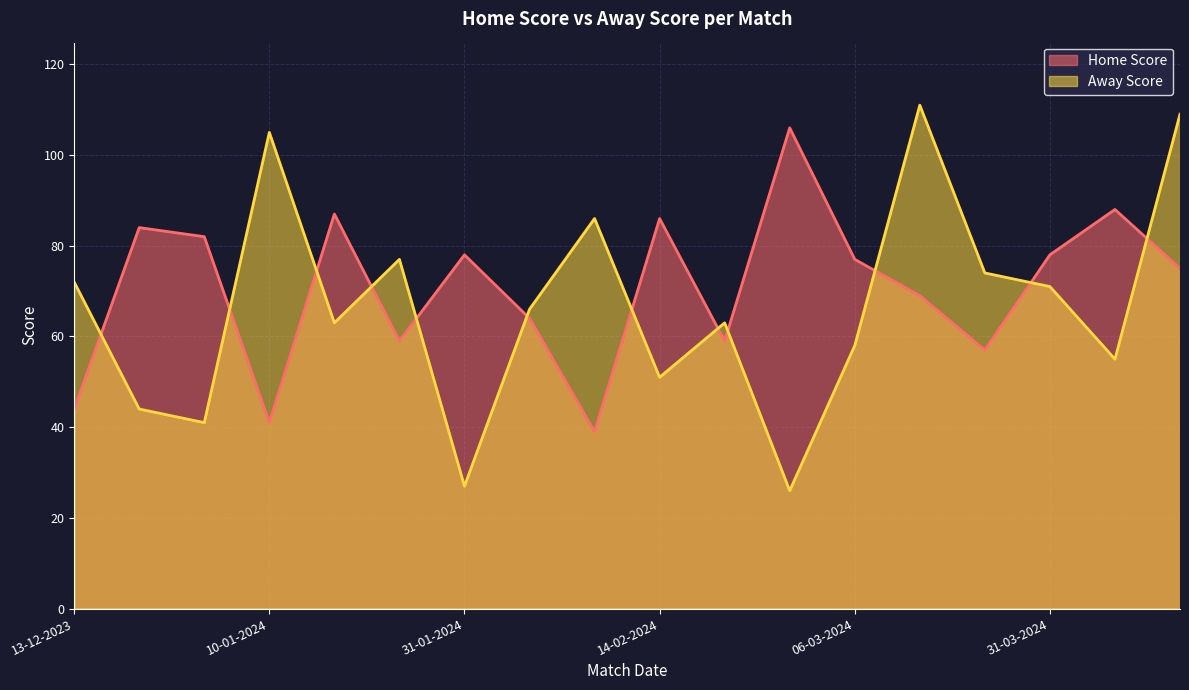

The Home Score series shows 75 at 10-04-2024. True or false?

True